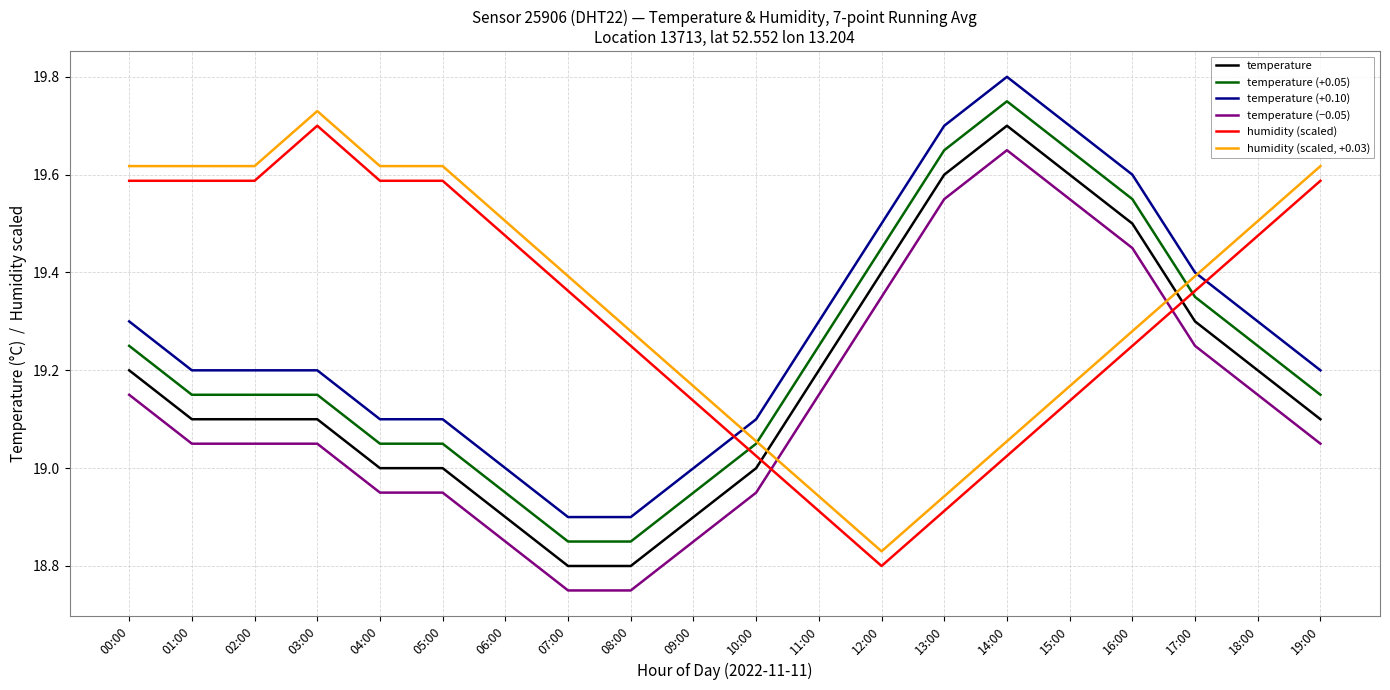

What are all the series names shown in the legend?

temperature, temperature (+0.05), temperature (+0.10), temperature (−0.05), humidity (scaled), humidity (scaled, +0.03)